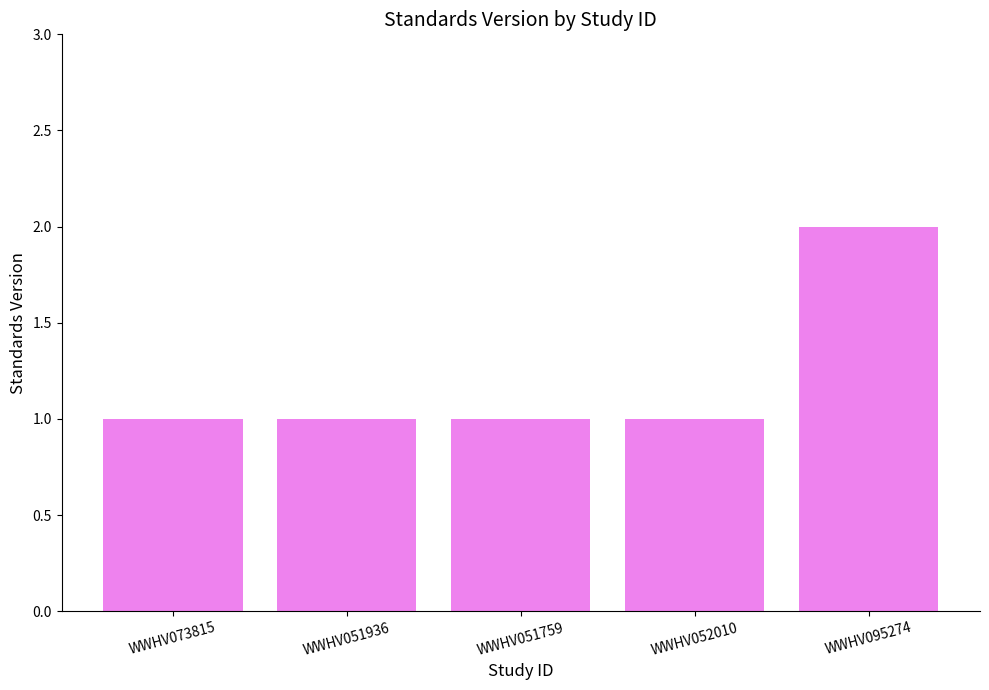

Between WWHV095274 and WWHV051936, which is larger?

WWHV095274